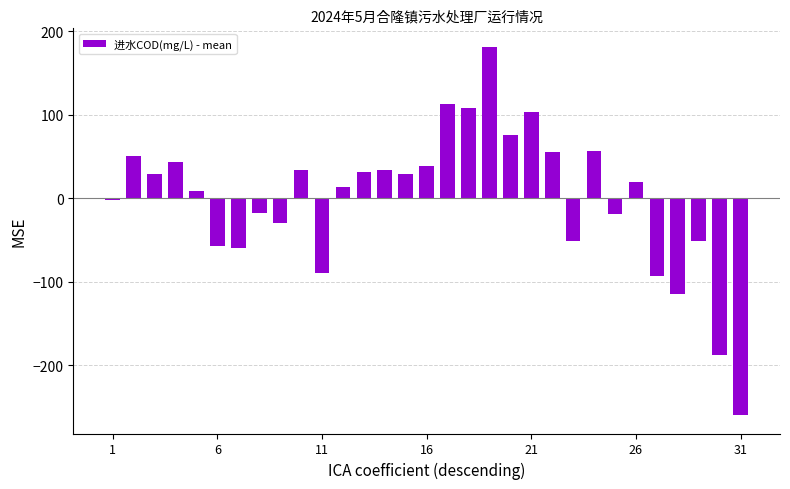

What is the maximum value shown in the chart?

181.6